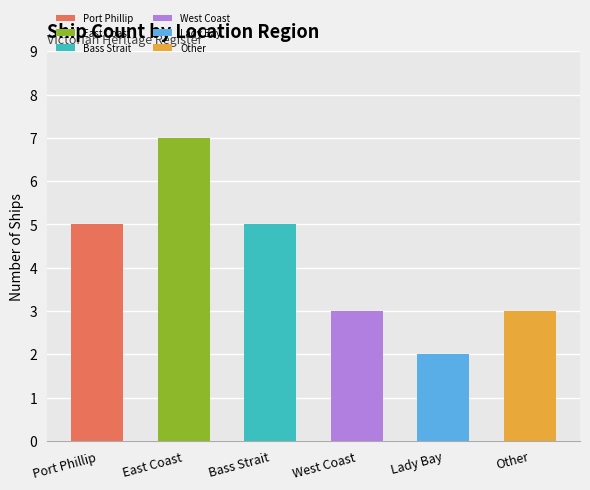

List the labels in order of value, smallest first.

Lady Bay, West Coast, Other, Port Phillip, Bass Strait, East Coast